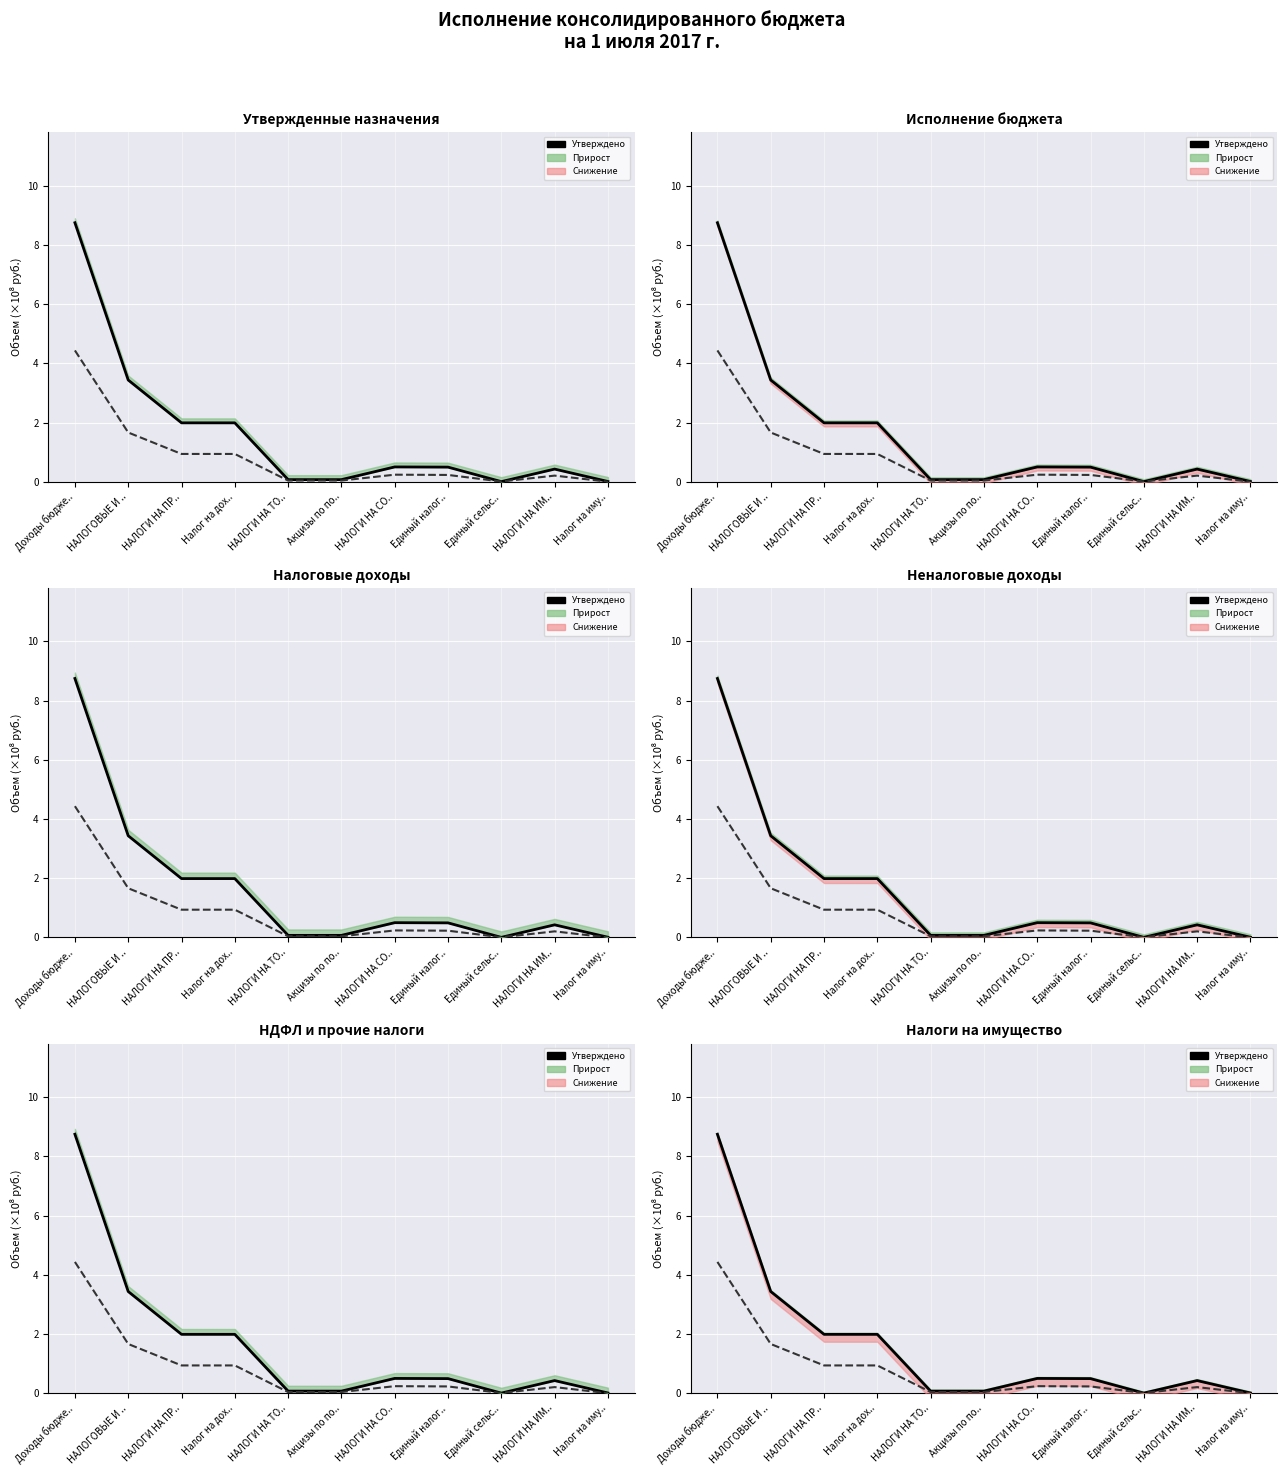

At how many categories does at least one series exceed 1?

4